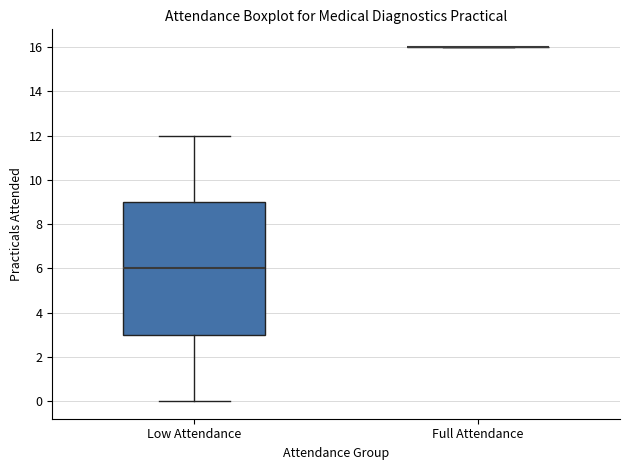

Reading left to right, transcribe this box plot: for each box, give where its median line is, the range the box spans, and where its two whiskers end, as read against the y-axis. The values are not printed on the chart, so give them approximately, as read against the axis.

Low Attendance: median 6, box 3 to 9, whiskers 0 to 12
Full Attendance: box collapsed to a line at 16, whiskers 16 to 16